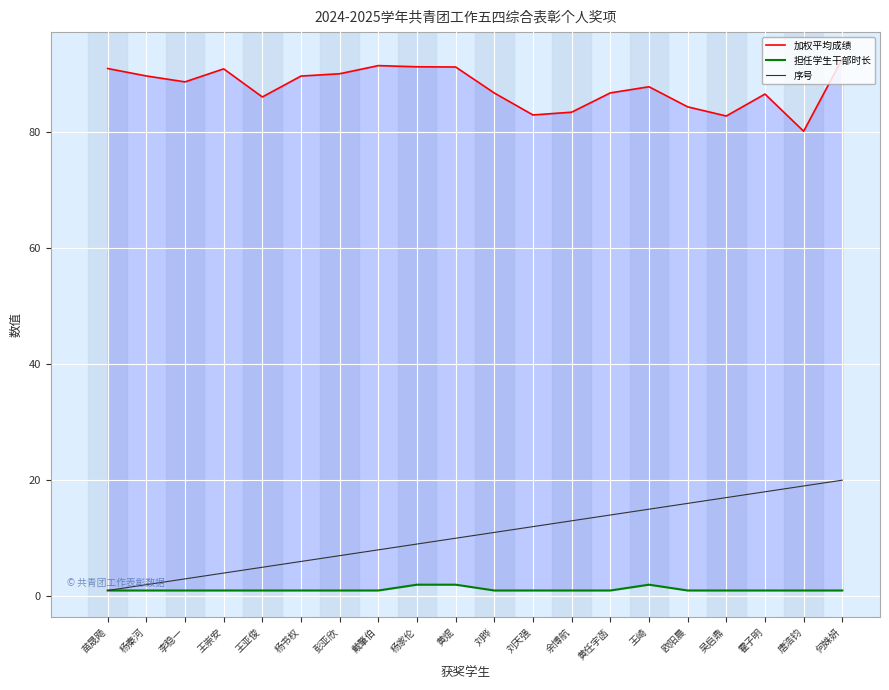

The value of 担任学生干部时长 at 李稳一 is 1.0. True or false?

True